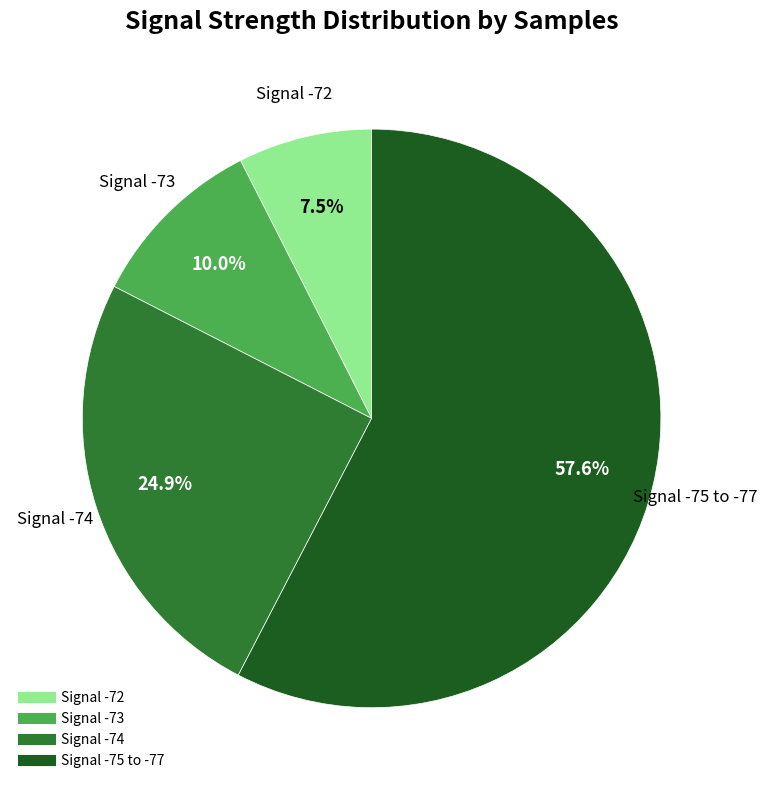

Does any single category account for the majority?

Yes